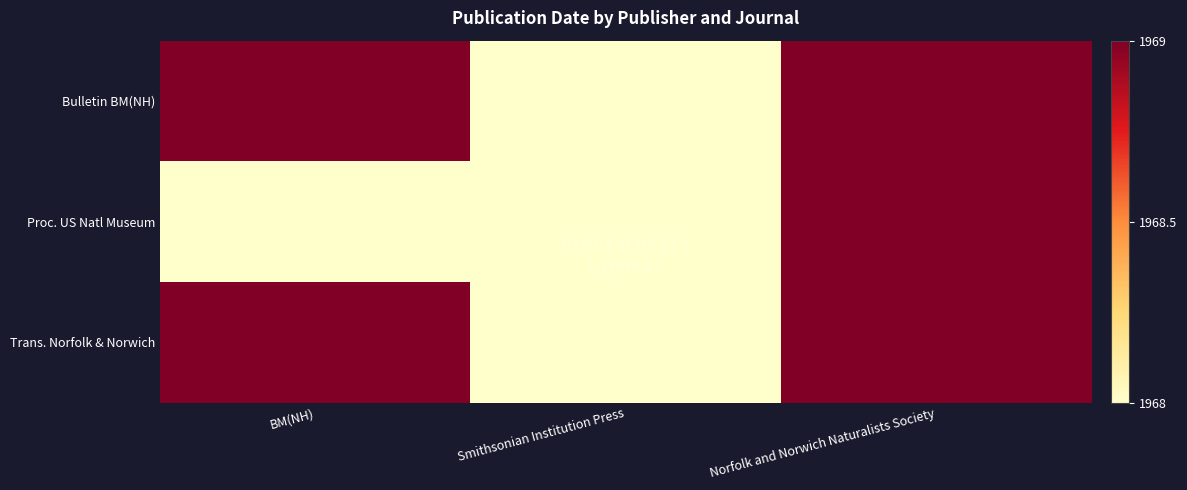

At which category is the sum across all series the highest?

Norfolk and Norwich Naturalists Society